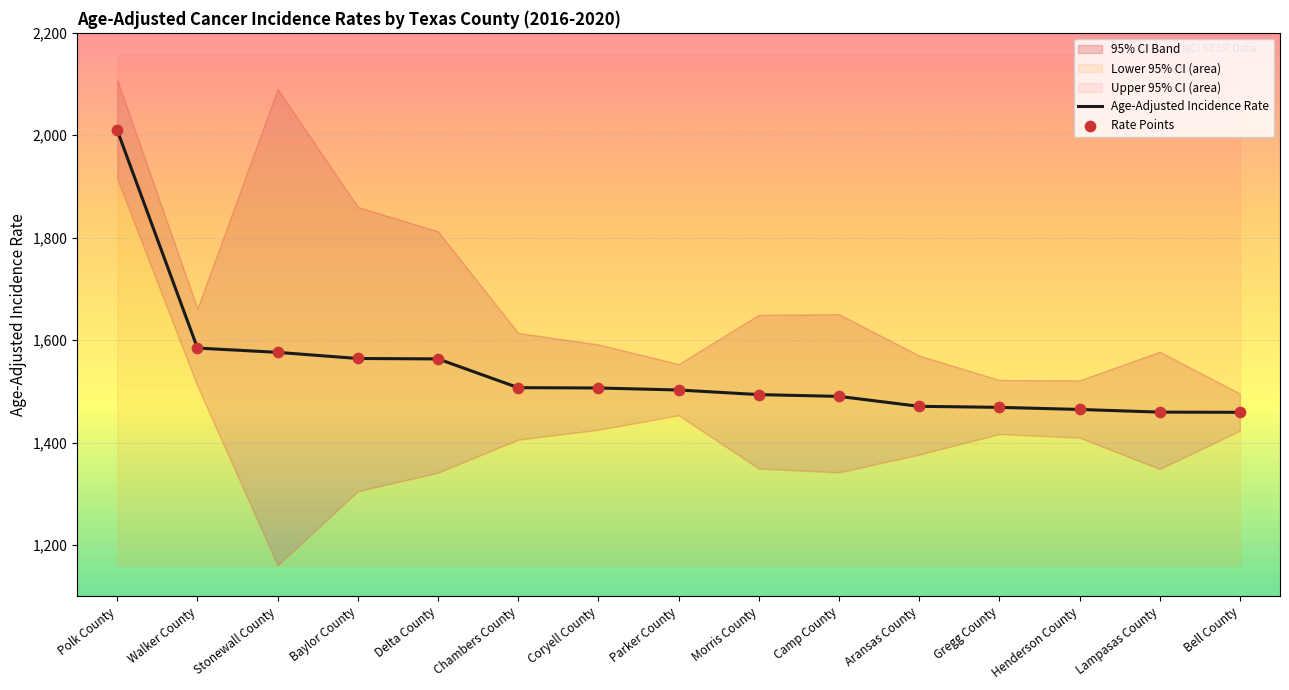

At how many categories does at least one series exceed 1777?

1